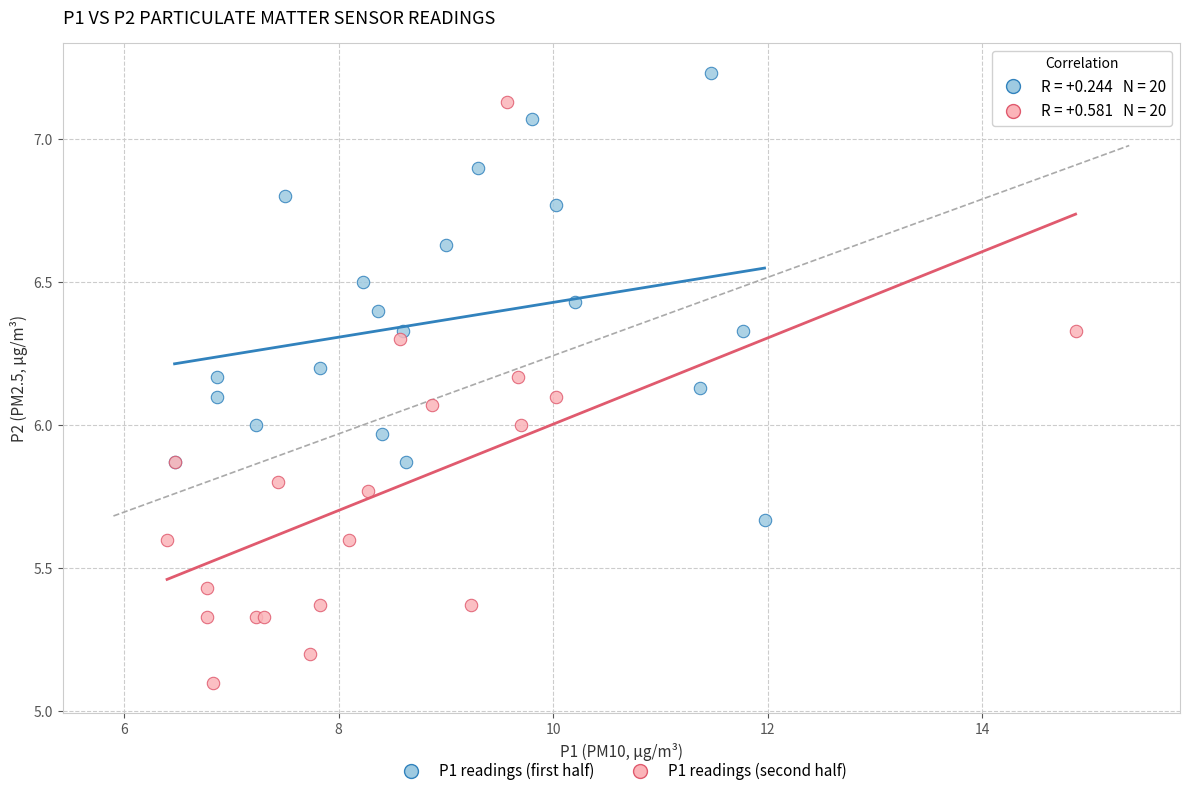

Which series has the largest Y range (max minus min)?

P1 readings (second half)